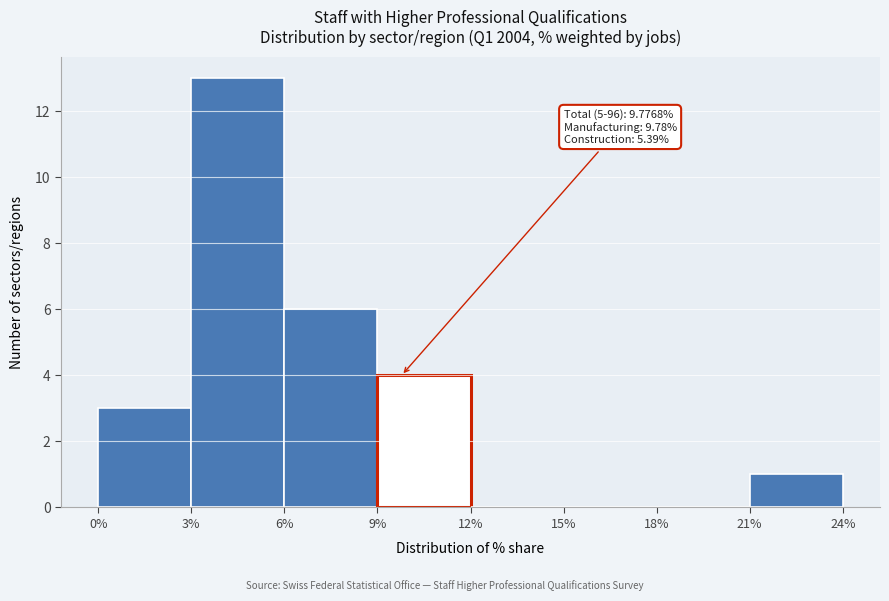

Which range on the x-axis has the tallest bar?

3% to 6%